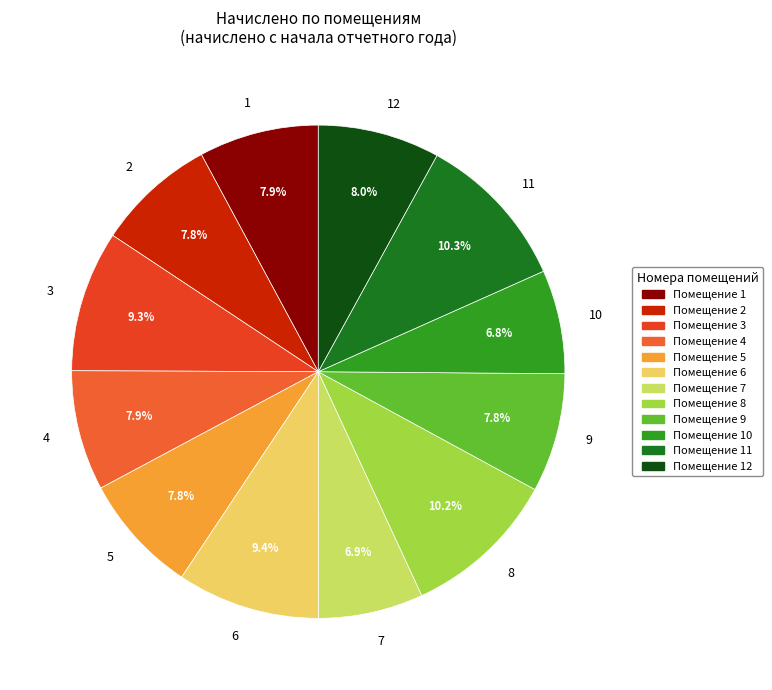

Which has a higher value, 12 or 10?

12